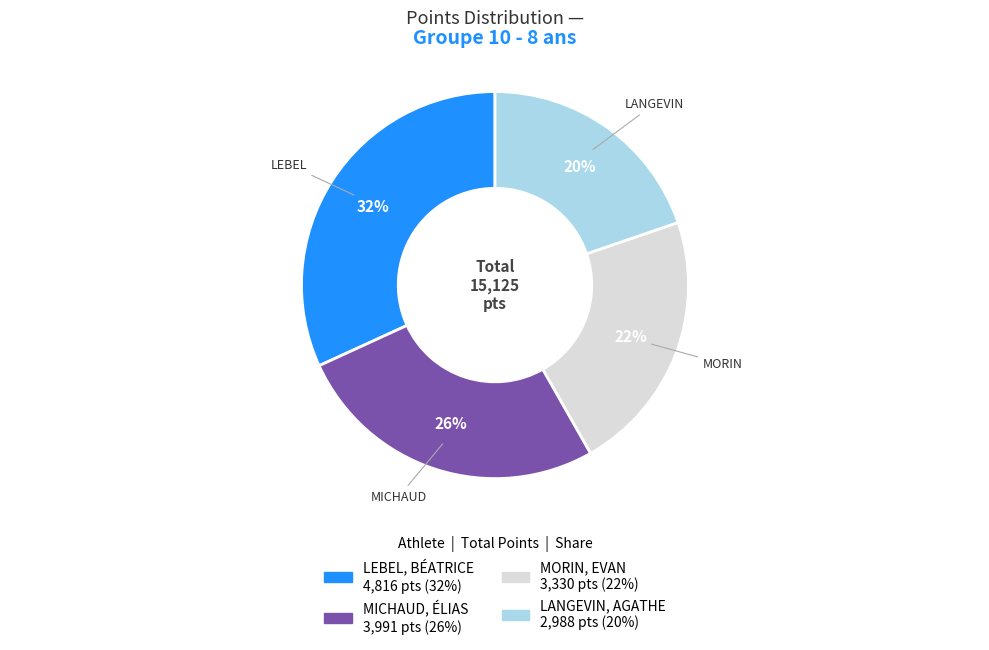

How many slices are in this pie chart?

4